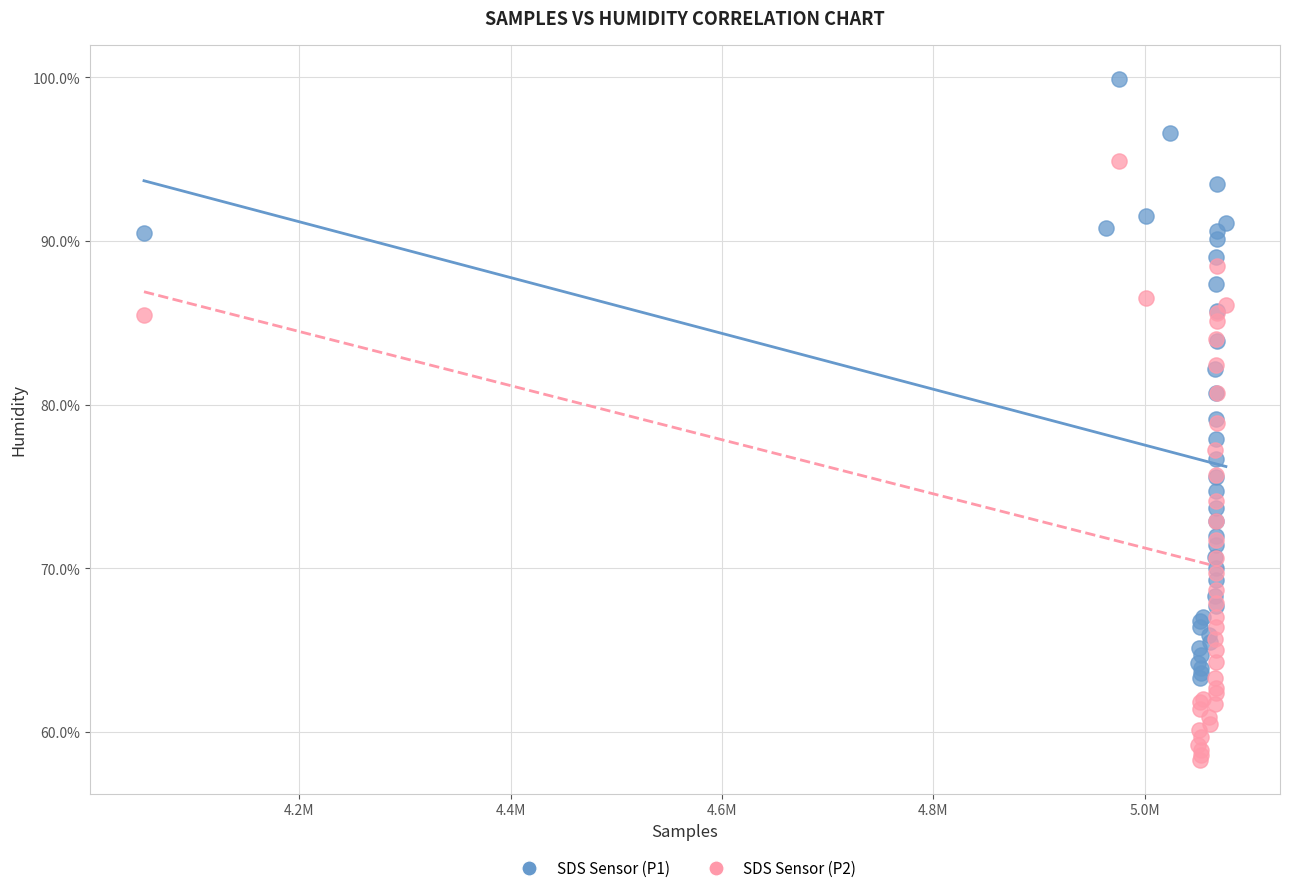

Which series reaches the minimum Y coordinate?

SDS Sensor (P2)